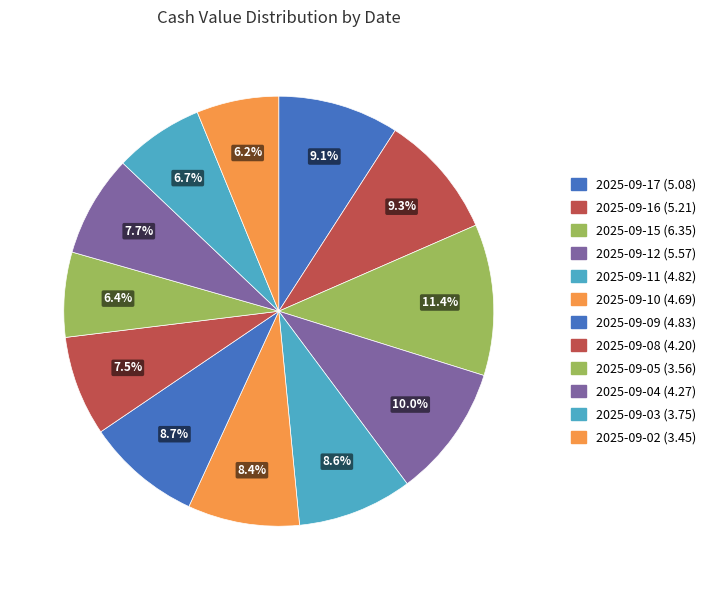

Is there a majority slice in this chart?

No